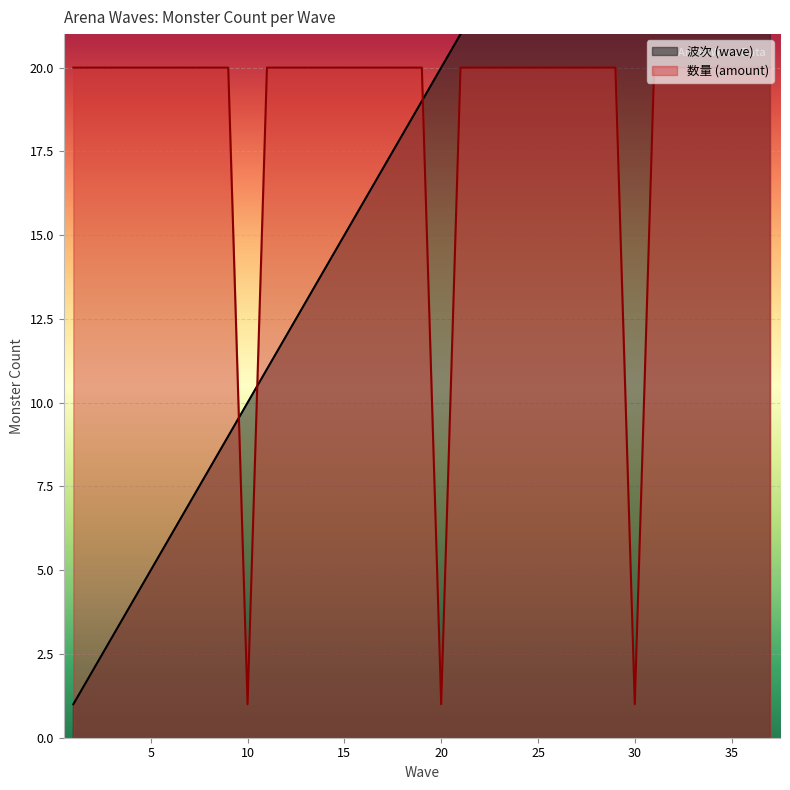

Reading left to right, list all the values displayed in this chart.

波次 (wave): 1	2	3	4	5	6	7	8	9	10	11	12	13	14	15	16	17	18	19	20	21	22	23	24	25	26	27	28	29	30	31	32	33	34	35	36	37
数量 (amount): 20	20	20	20	20	20	20	20	20	1	20	20	20	20	20	20	20	20	20	1	20	20	20	20	20	20	20	20	20	1	20	20	20	20	20	20	20